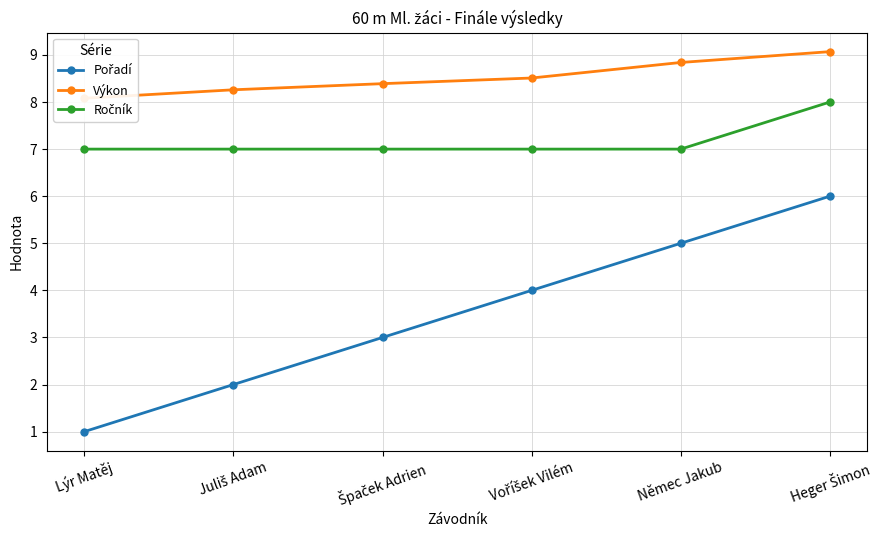

True or false: Výkon and Ročník intersect in this chart.

False